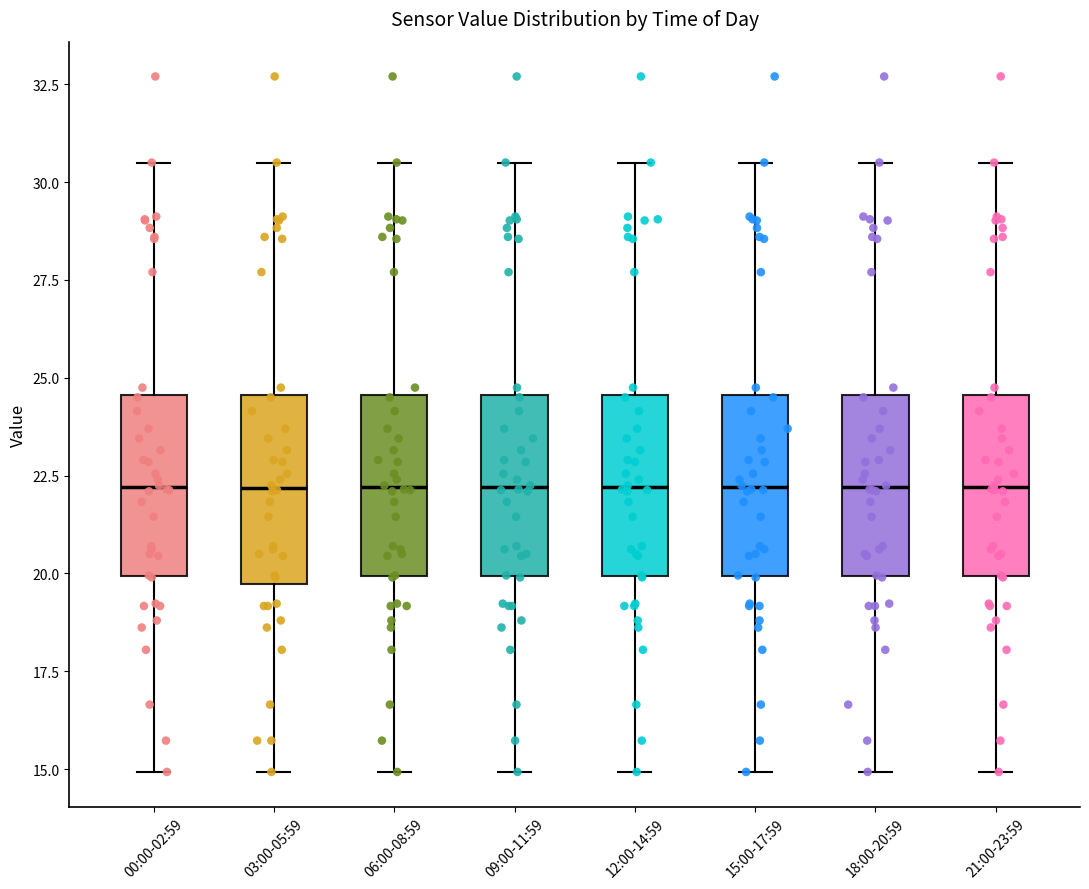

Reading left to right, read every box against the y-axis: the position of its median line, the range the box covers, and the ends of its whiskers. The values are not printed on the chart, so give them approximately, as read against the axis.

00:00-02:59: median 22.0, box 20.0 to 24.5, whiskers 15.0 to 30.5
03:00-05:59: median 22.0, box 19.5 to 24.5, whiskers 15.0 to 30.5
06:00-08:59: median 22.0, box 20.0 to 24.5, whiskers 15.0 to 30.5
09:00-11:59: median 22.0, box 20.0 to 24.5, whiskers 15.0 to 30.5
12:00-14:59: median 22.0, box 20.0 to 24.5, whiskers 15.0 to 30.5
15:00-17:59: median 22.0, box 20.0 to 24.5, whiskers 15.0 to 30.5
18:00-20:59: median 22.0, box 20.0 to 24.5, whiskers 15.0 to 30.5
21:00-23:59: median 22.0, box 20.0 to 24.5, whiskers 15.0 to 30.5